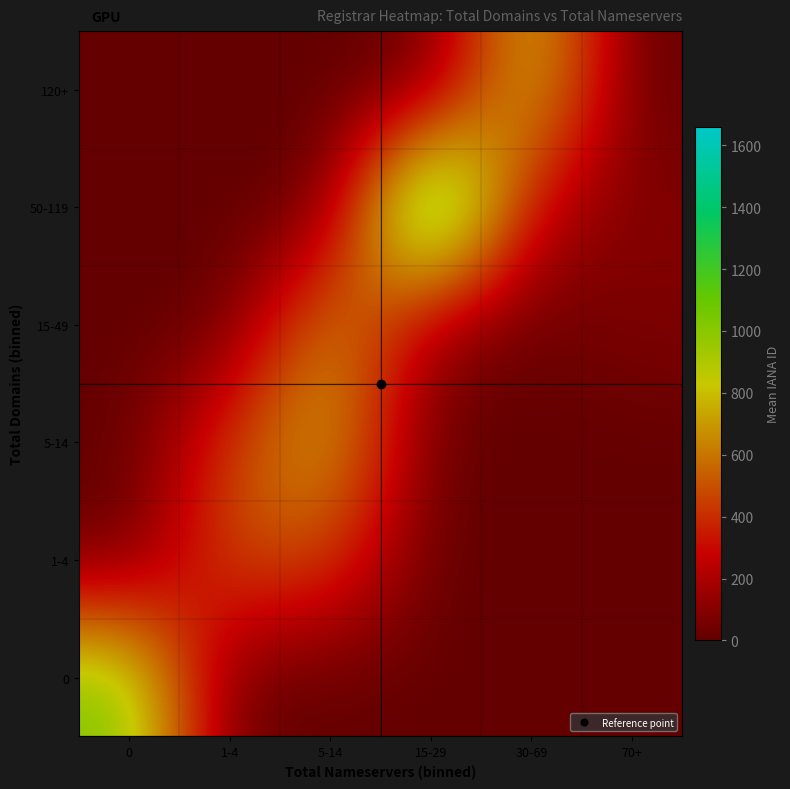

Rank the series by their maximum value, from lowest to highest.

1-4, 15-49, 5-14, 120+, 0, 50-119